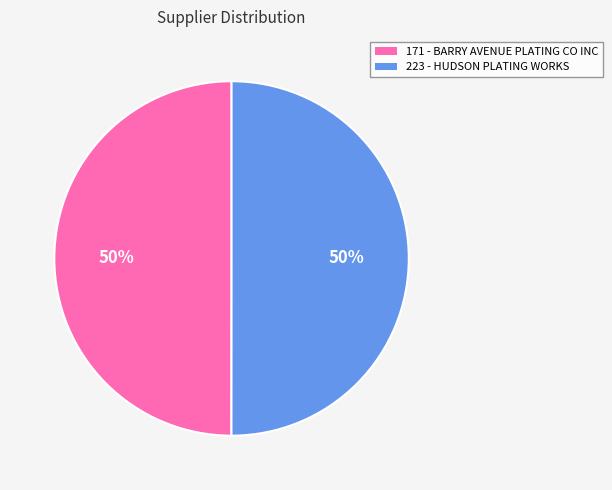

Approximately how many times larger is the value at 171 compared to 223?

1.0